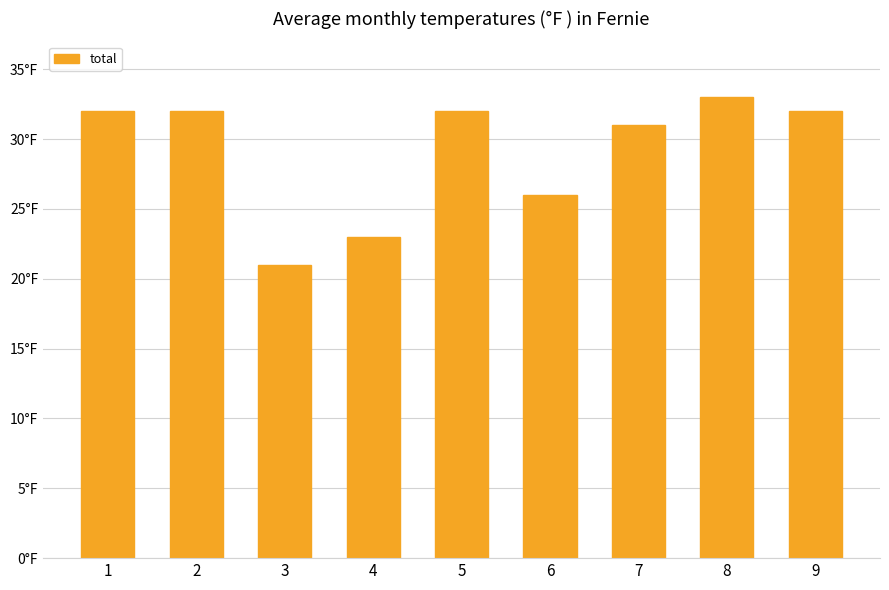

Which label corresponds to the largest value in the chart?

8